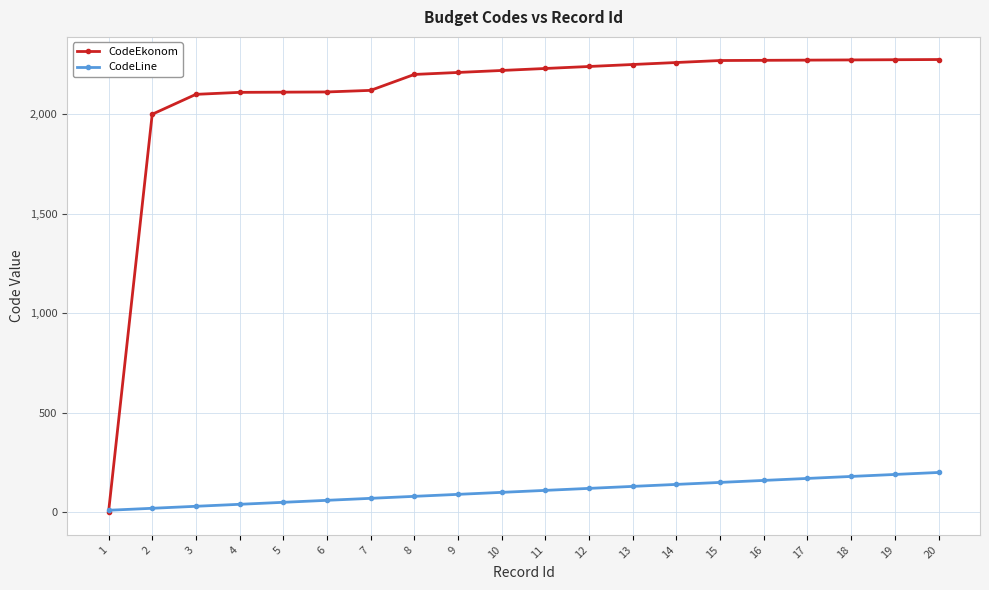

The value of CodeEkonom at 19 is 3264. True or false?

False